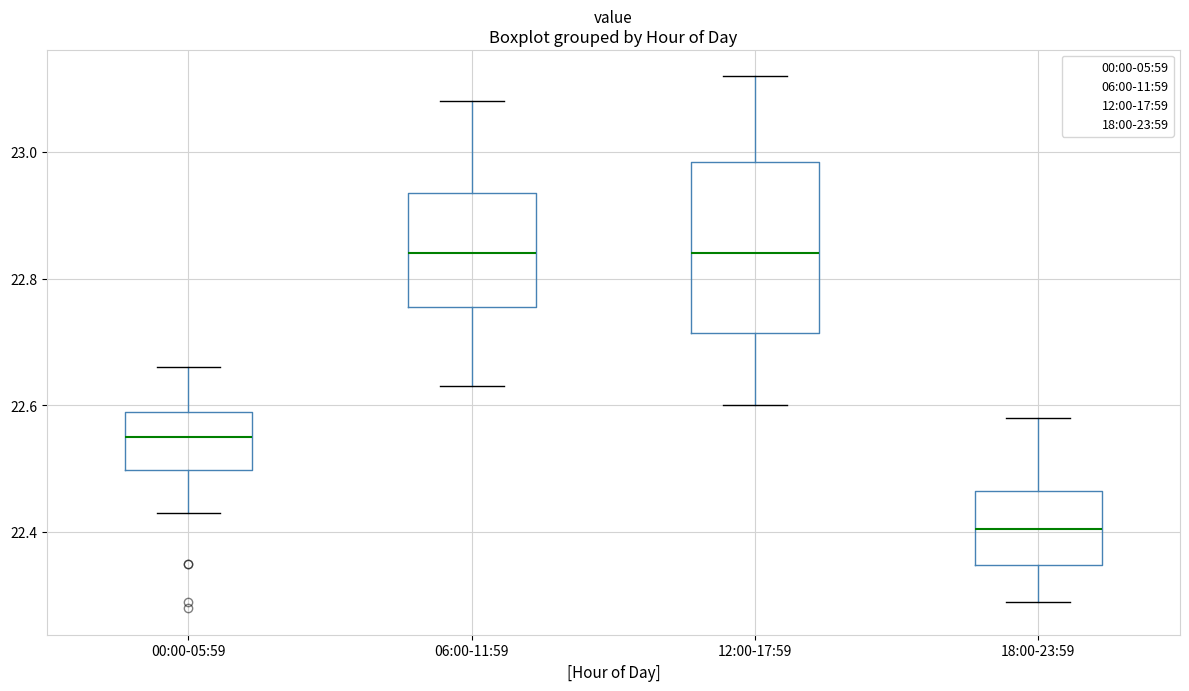

Which box's median line is the lowest?

18:00-23:59